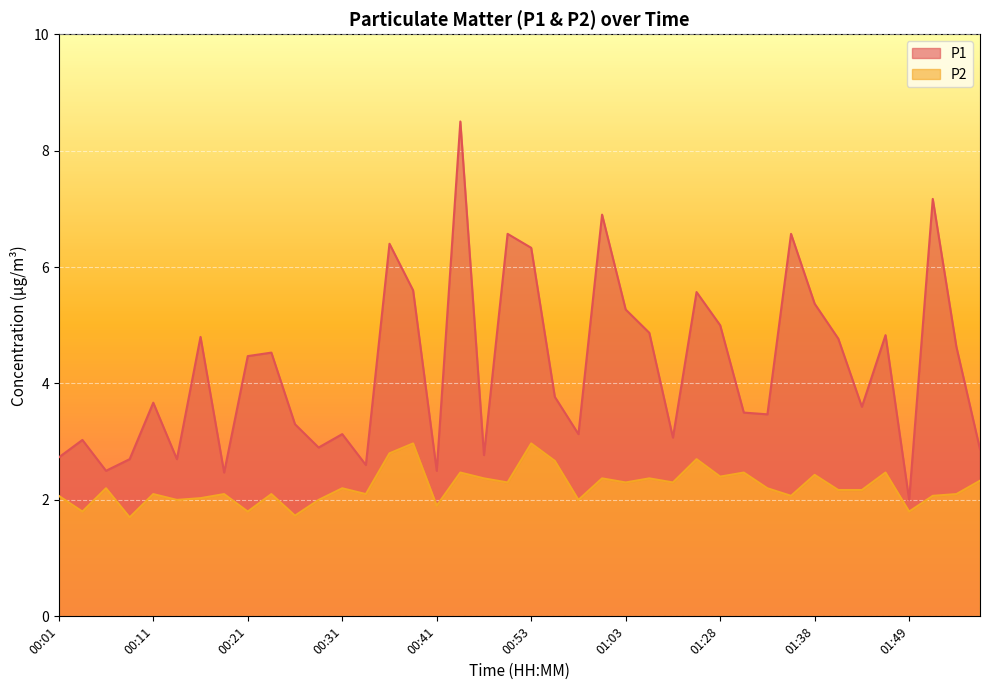

Does the chart display data point markers on the line(s)?

No